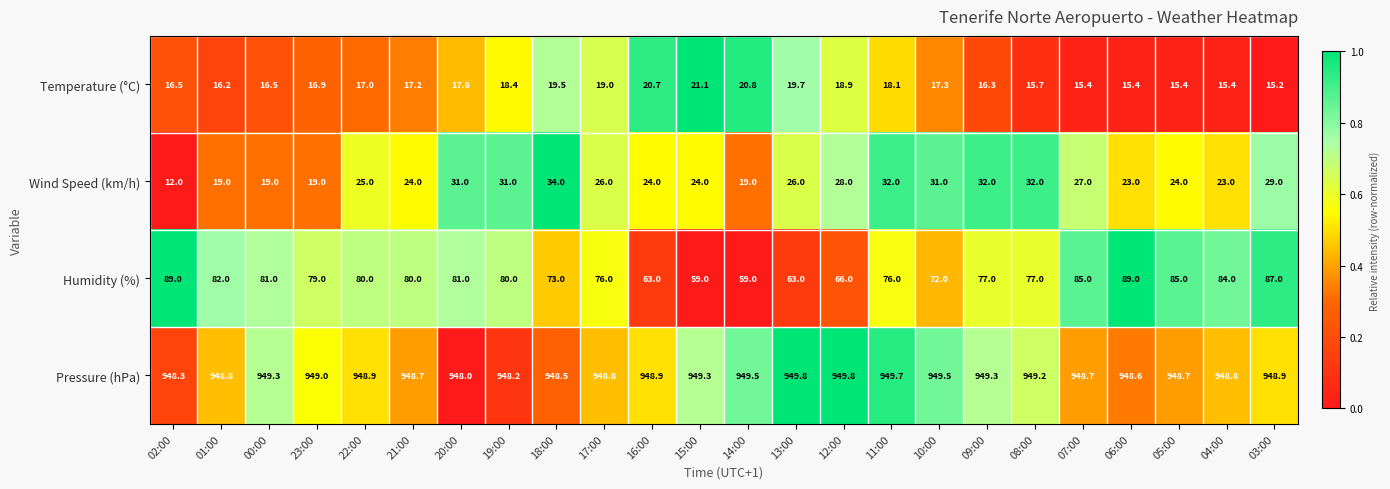

Where is Temperature (°C) nearest to the value 18?

11:00